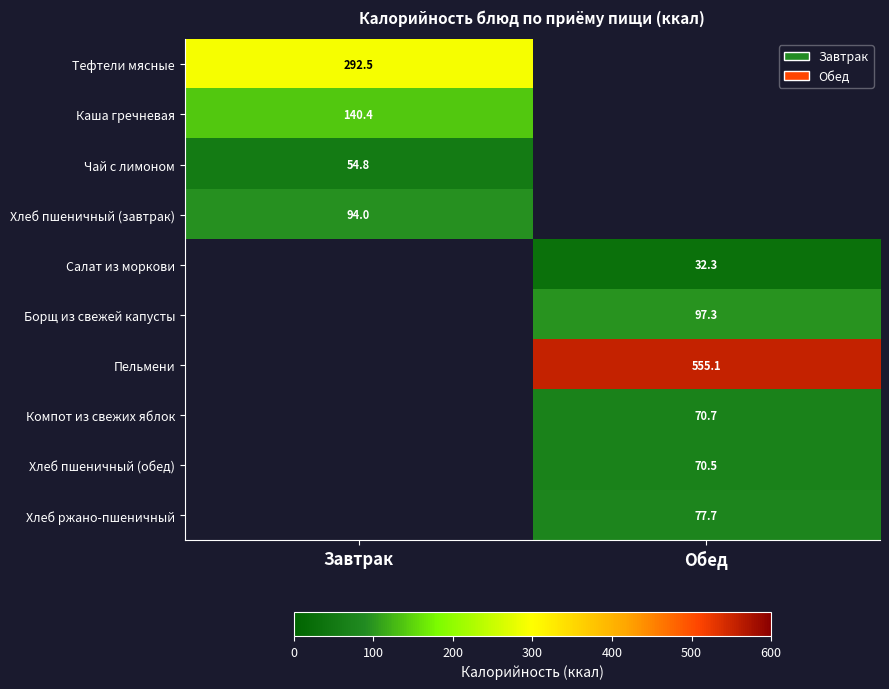

Which has a higher value, Обед or Завтрак?

Завтрак